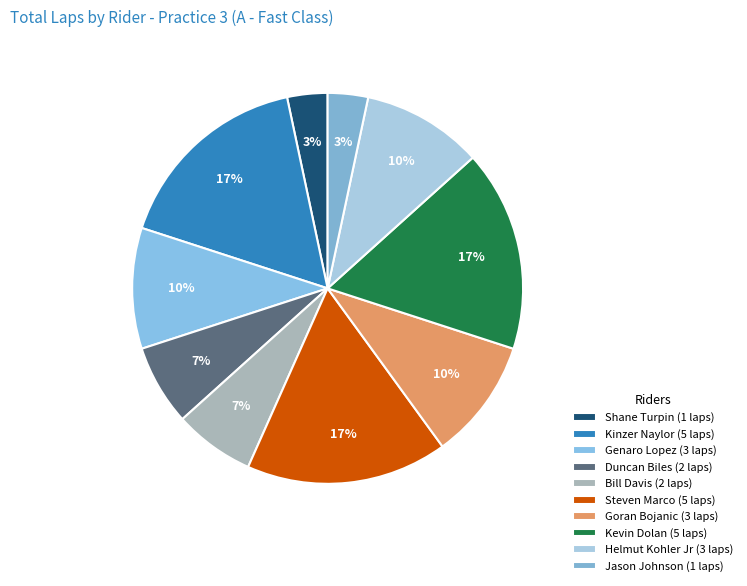

Rank the categories by value from lowest to highest.

Shane Turpin, Jason Johnson, Duncan Biles, Bill Davis, Genaro Lopez, Goran Bojanic, Helmut Kohler Jr, Kinzer Naylor, Steven Marco, Kevin Dolan